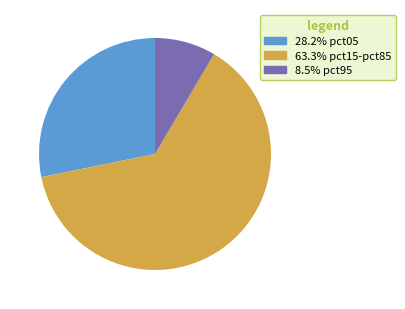

Is there any slice that represents more than half of the pie?

Yes